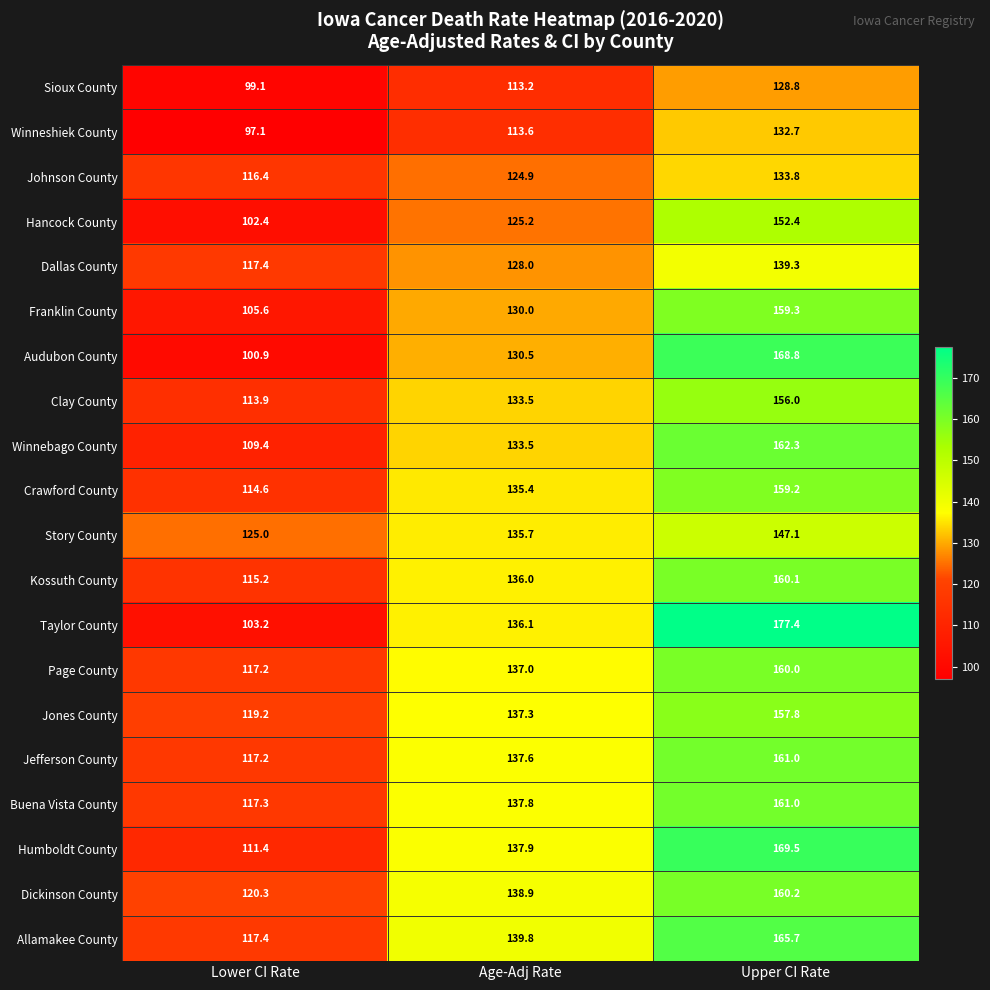

The value of Taylor County at Lower CI Rate is 103.2. True or false?

True